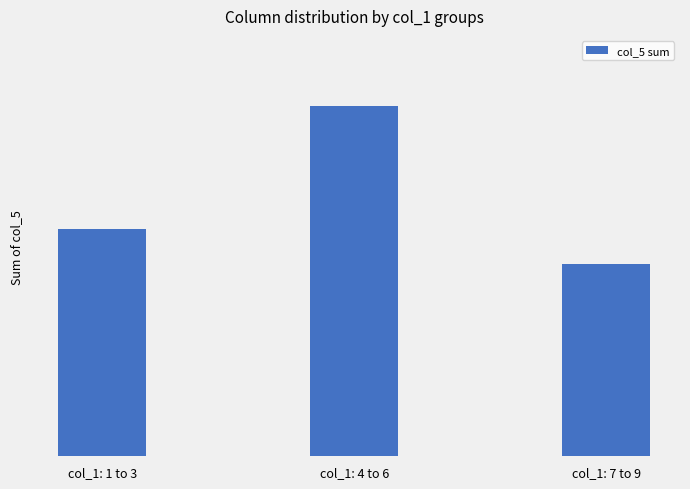

What is the label of the 3rd bar from the left?

col_1: 7 to 9